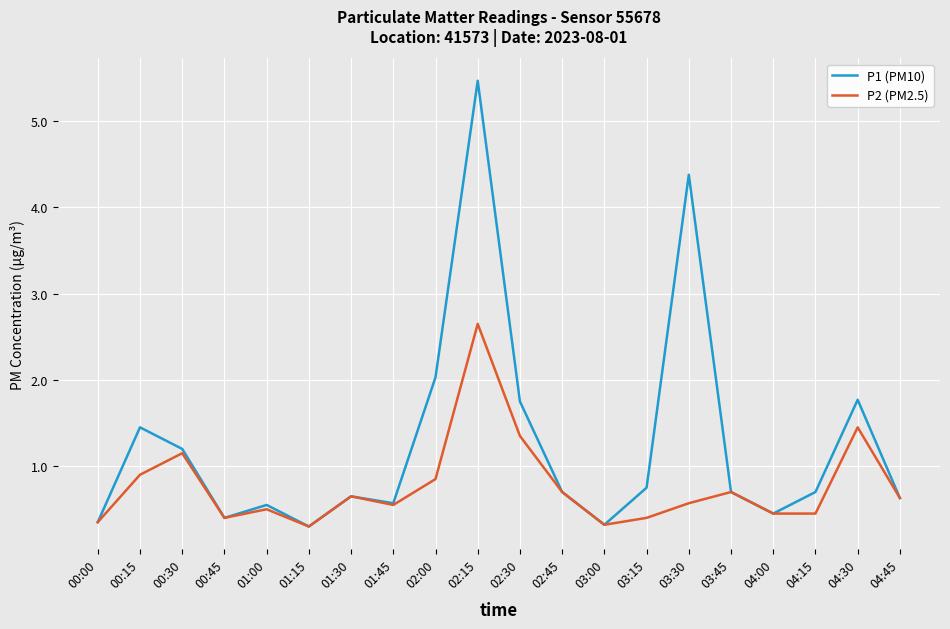

True or false: P2 (PM2.5) has more than 0 points higher than both neighbors.

True